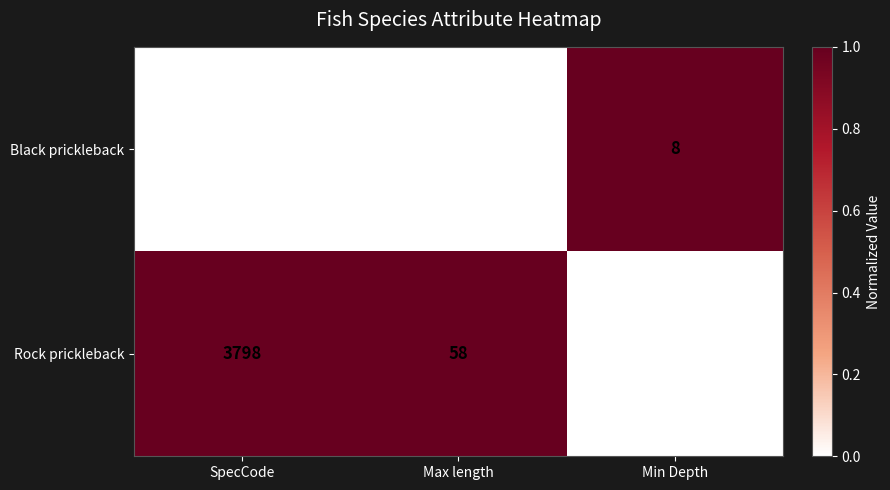

Is it true that Rock prickleback equals 92.5 at Max length?

False